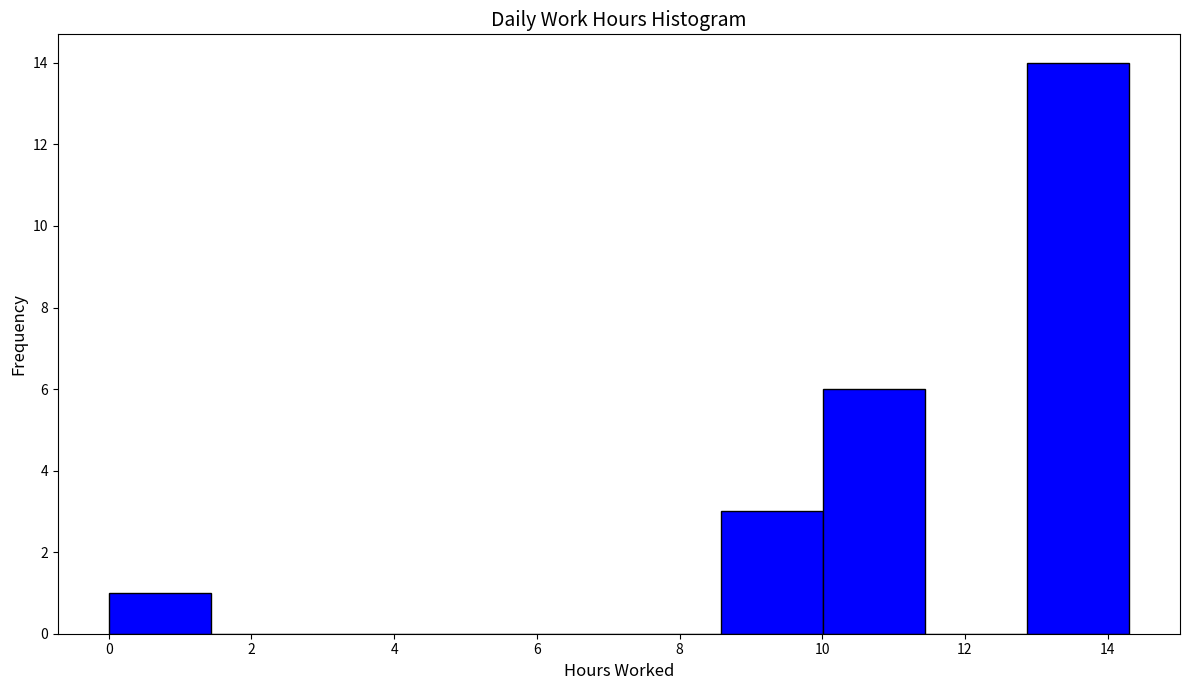

Reading left to right, list every bar in this chart as the range it spans on the x-axis followed by its height. Neither the bar edges nor the heights are printed on the chart, so give them approximately, as read against the axes.

0.0 to 1.4: 1
1.4 to 2.8: 0
2.8 to 4.2: 0
4.2 to 5.8: 0
5.8 to 7.2: 0
7.2 to 8.6: 0
8.6 to 10.0: 3
10.0 to 11.4: 6
11.4 to 12.8: 0
12.8 to 14.4: 14